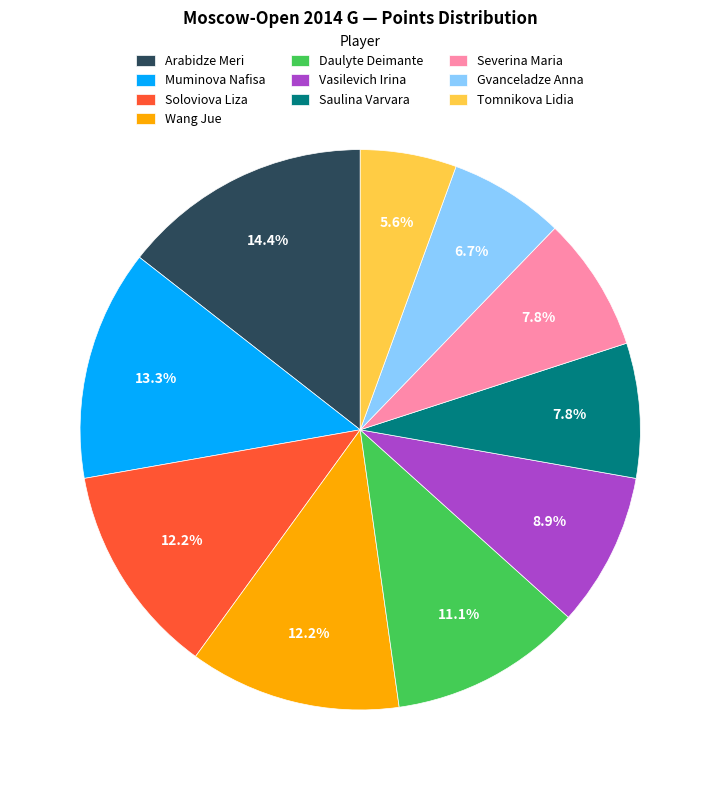

Combined, do Severina Maria and Wang Jue account for over 50%?

No